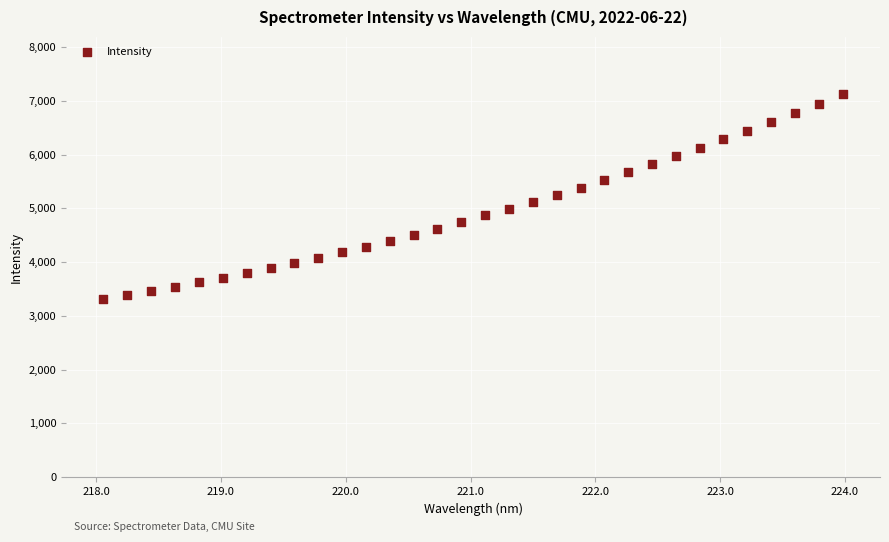

What is the range of X values (max minus min)?

5.9